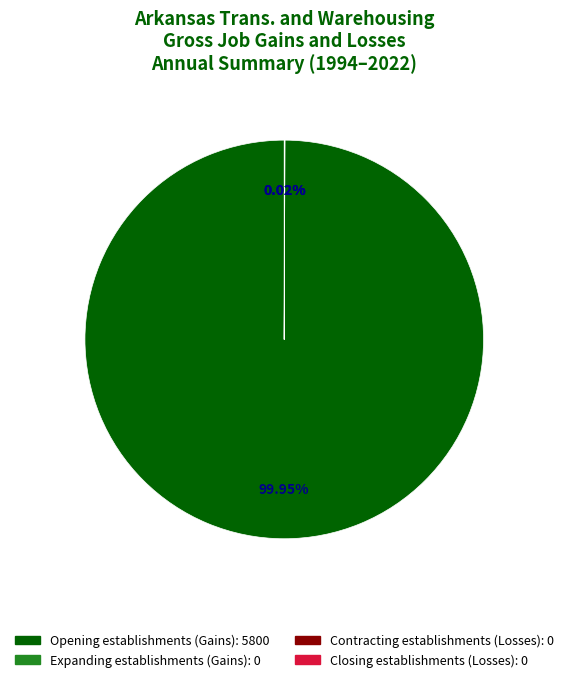

Does any single category account for the majority?

Yes